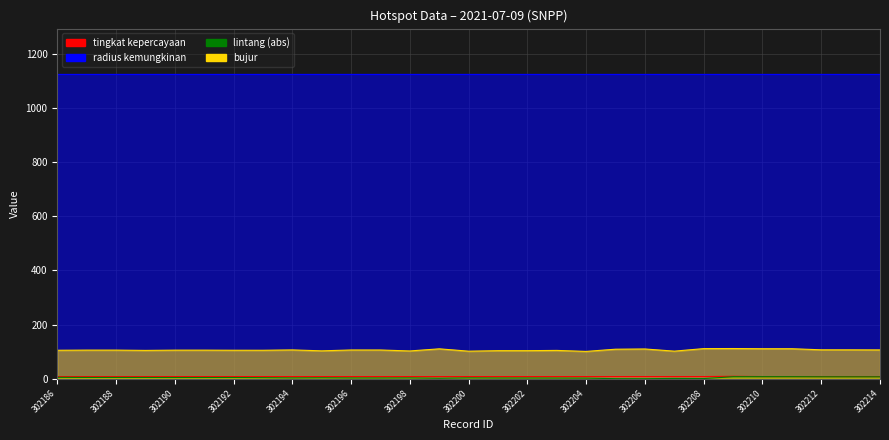

True or false: lintang (abs) and bujur intersect in this chart.

False